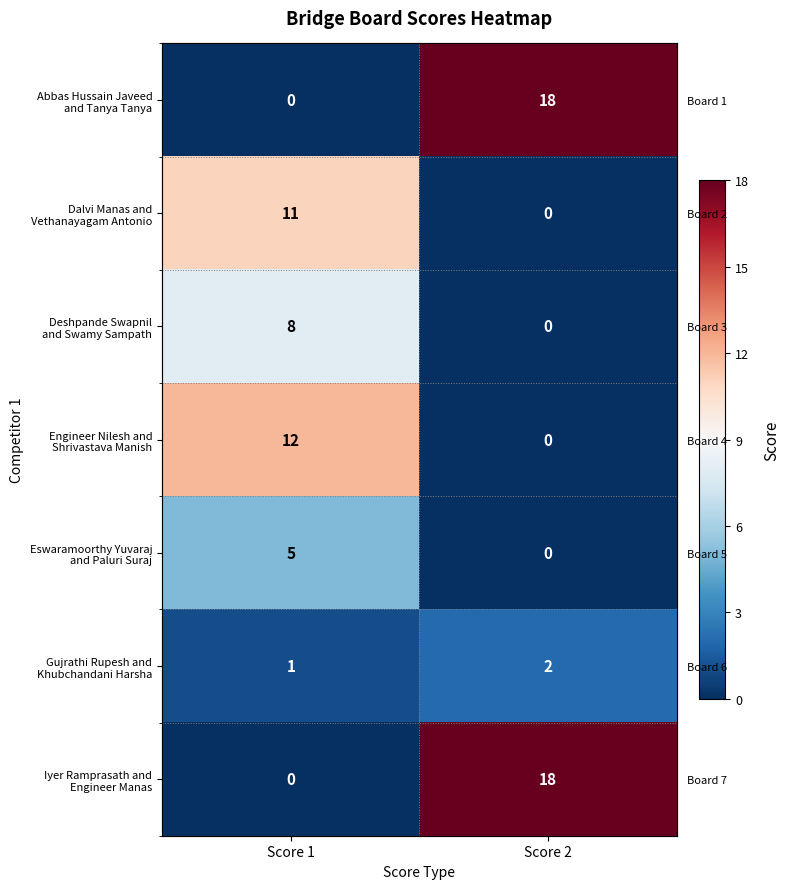

What is the sum of all Iyer Ramprasath and Engineer Manas values?

18